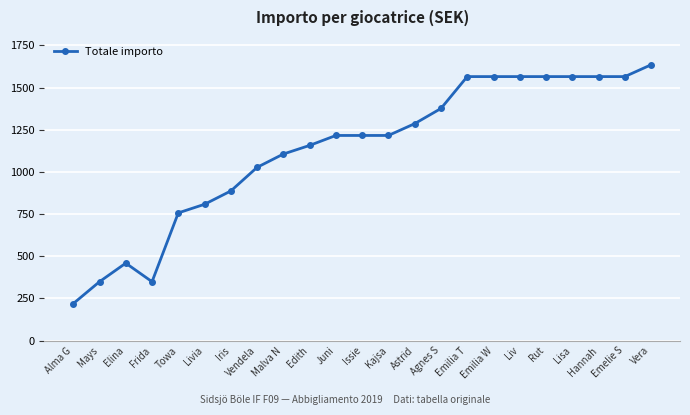

What is the average value?

1131